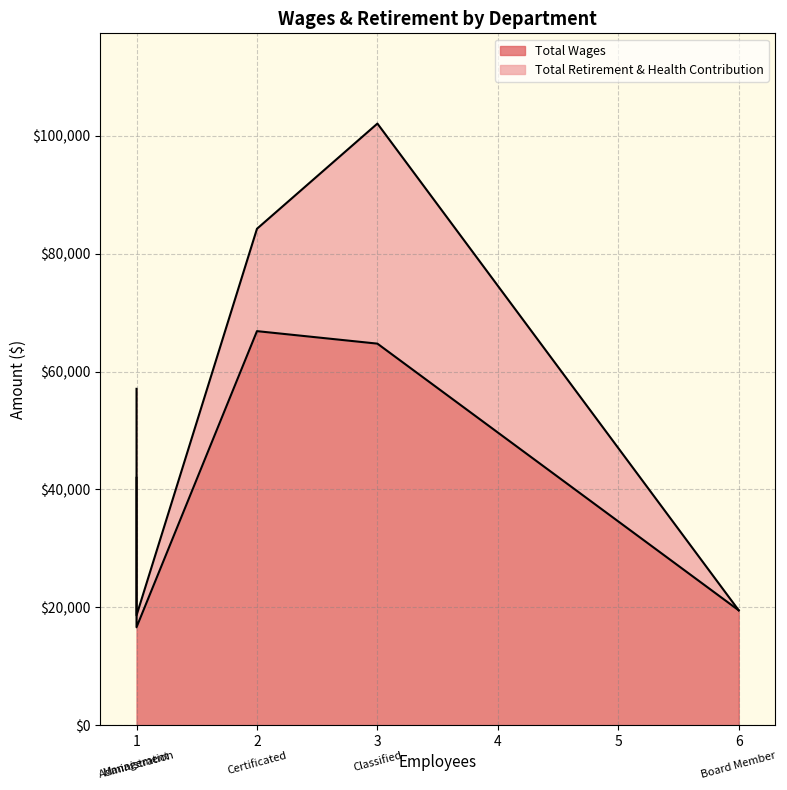

Rank the series by their average value, from highest to lowest.

Total Wages, Total Retirement & Health Contribution